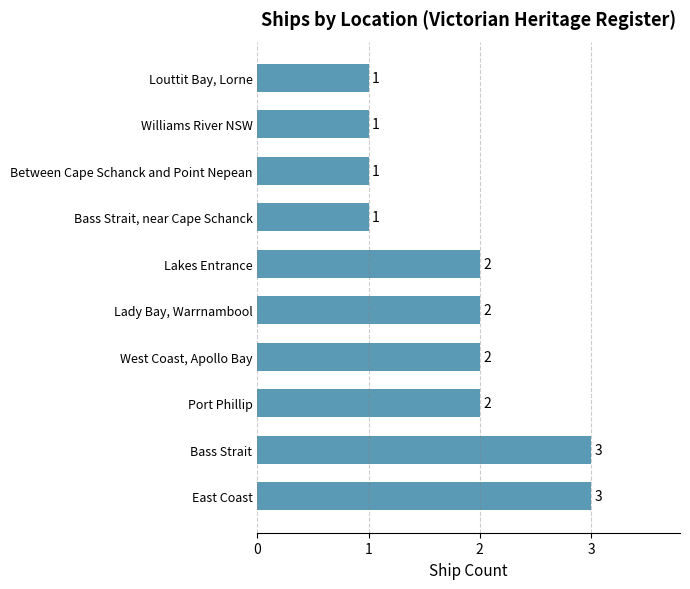

What is the sum of the values at Bass Strait and Between Cape Schanck and Point Nepean?

4